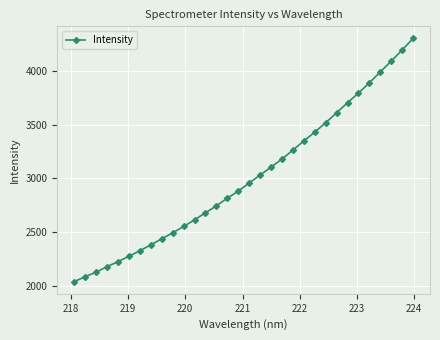

What is the difference between the second highest and minimum values?

2161.3